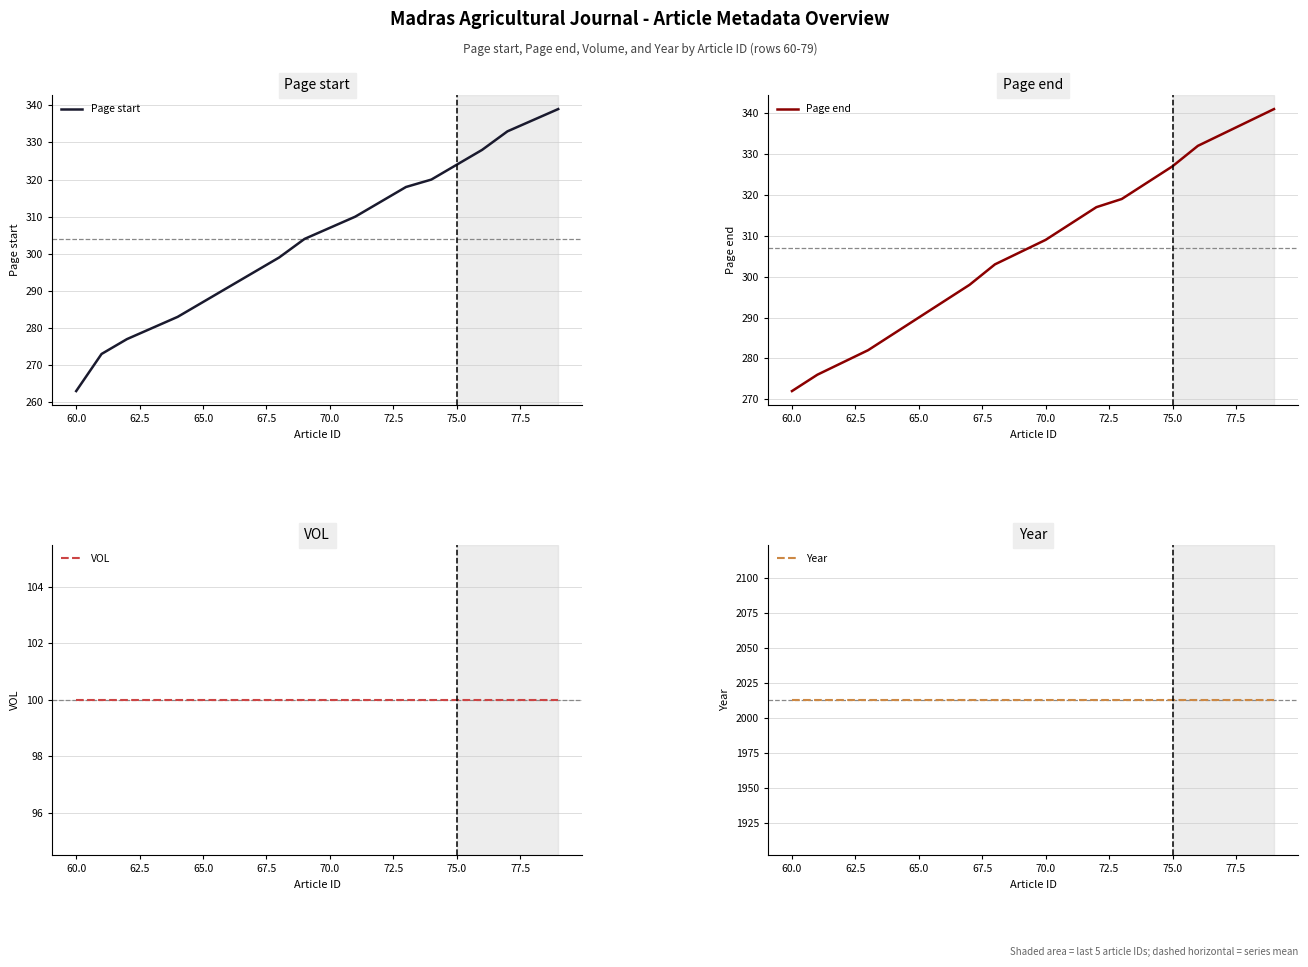

The Page start series shows 447 at 60.0. True or false?

False